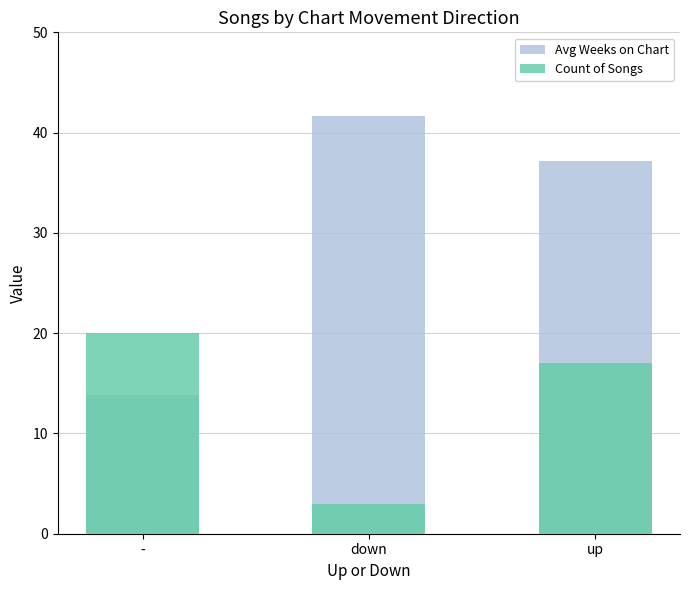

What is the label of the 1st bar from the left?

-